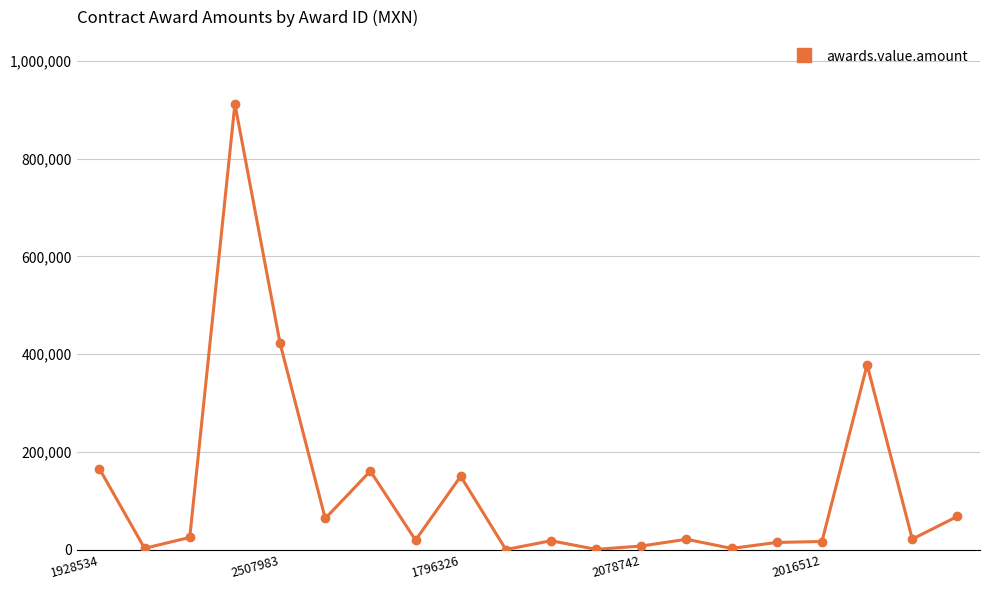

True or false: there are more than 2 points higher than both neighbors.

True